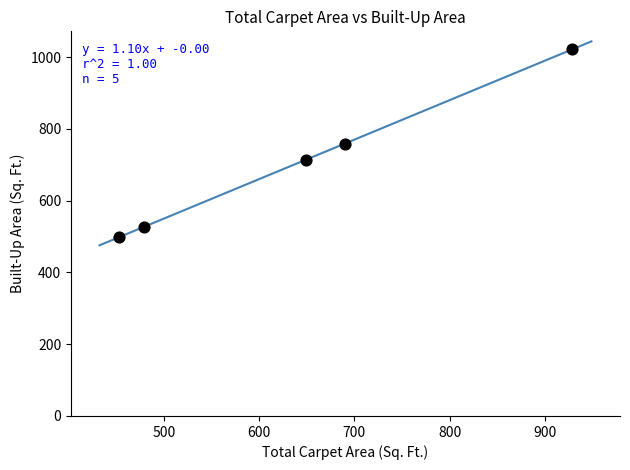

What is the average Y value?

703.9